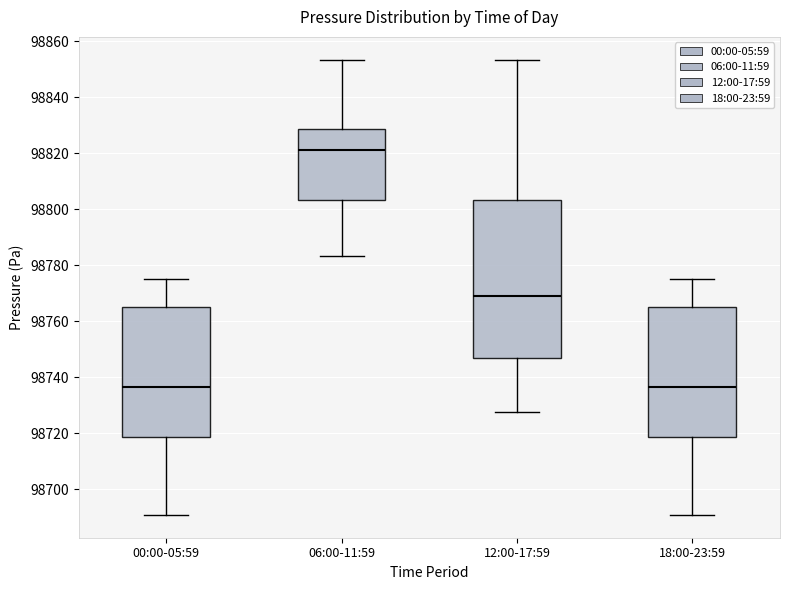

Reading left to right, read every box against the y-axis: the position of its median line, the range the box covers, and the ends of its whiskers. The values are not printed on the chart, so give them approximately, as read against the axis.

00:00-05:59: median 98736, box 98718 to 98766, whiskers 98690 to 98776
06:00-11:59: median 98822, box 98804 to 98828, whiskers 98784 to 98854
12:00-17:59: median 98770, box 98746 to 98804, whiskers 98728 to 98854
18:00-23:59: median 98736, box 98718 to 98766, whiskers 98690 to 98776